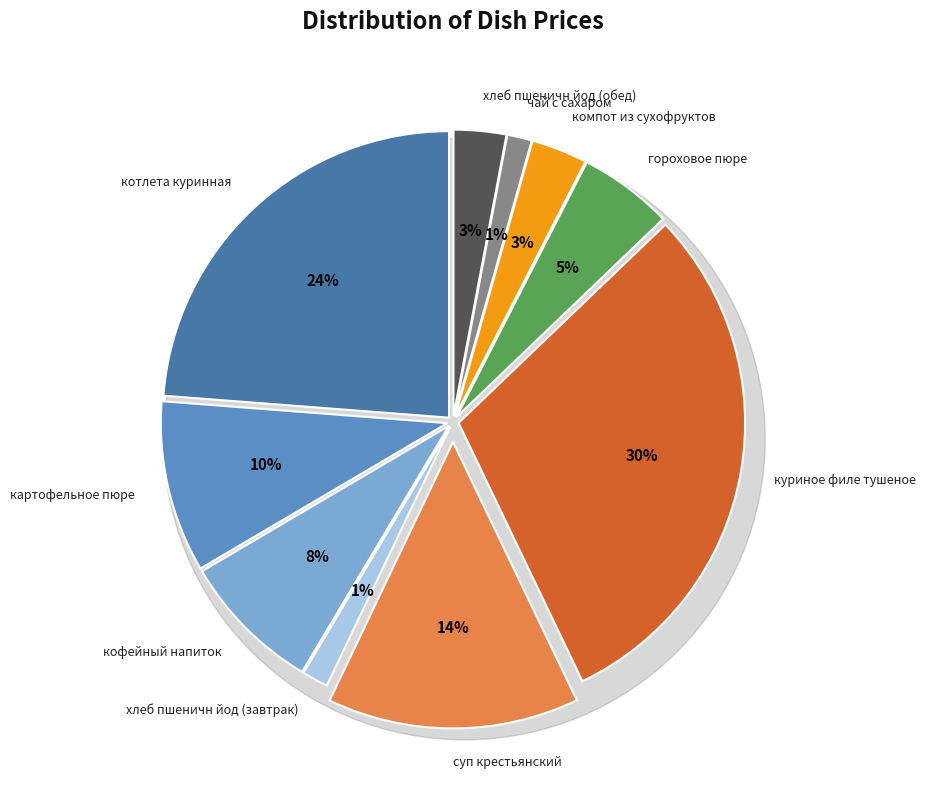

Rank the categories by value from highest to lowest.

куриное филе тушеное, котлета куринная, суп крестьянский с курицей, картофельное пюре, кофейный напиток, гороховое пюре, компот из сухофруктов, хлеб пшеничн йод (обед), хлеб пшеничн йод (завтрак), чай с сахаром